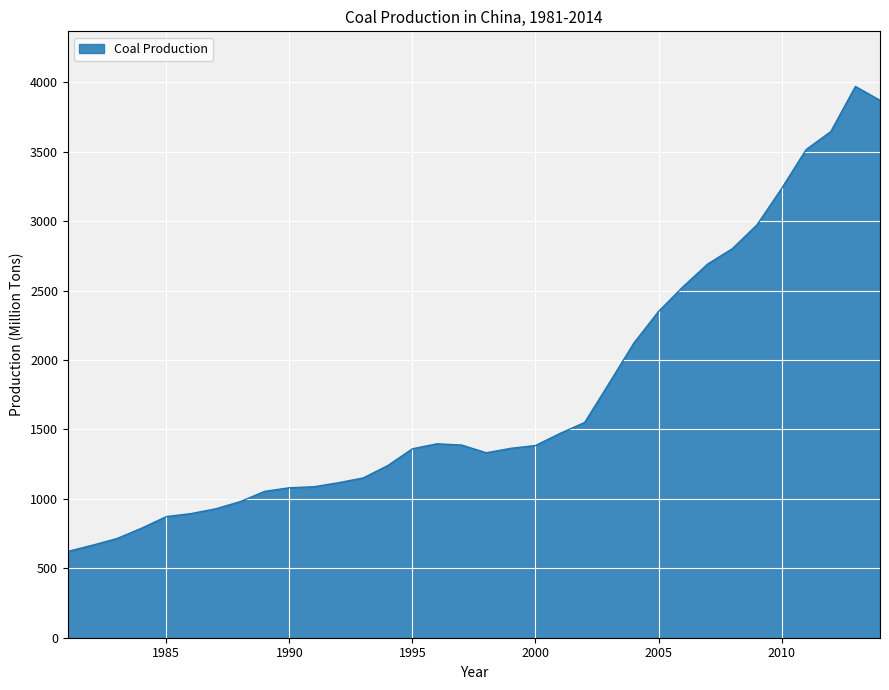

How many lines are shown in the chart?

1